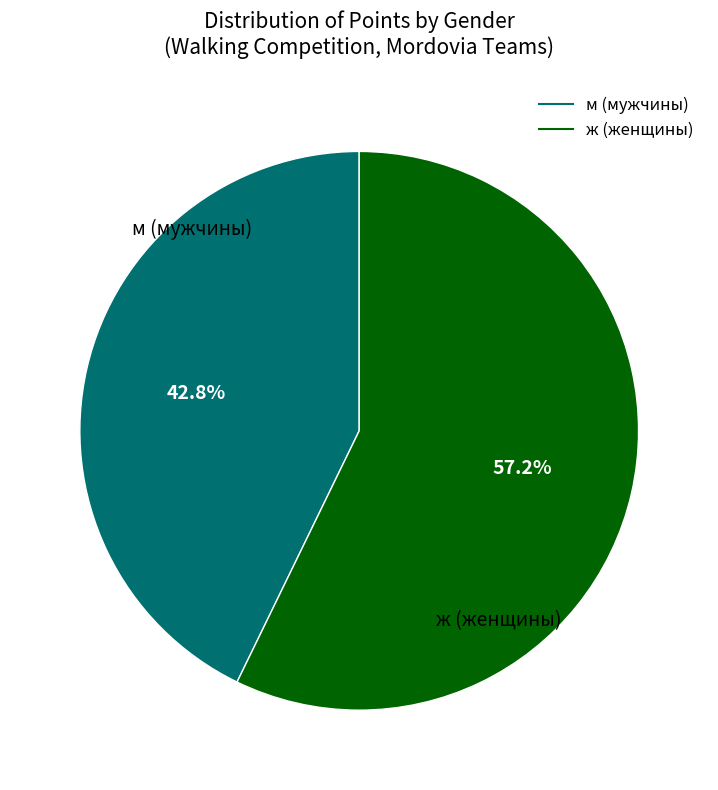

Does м account for over 50% of the chart?

No